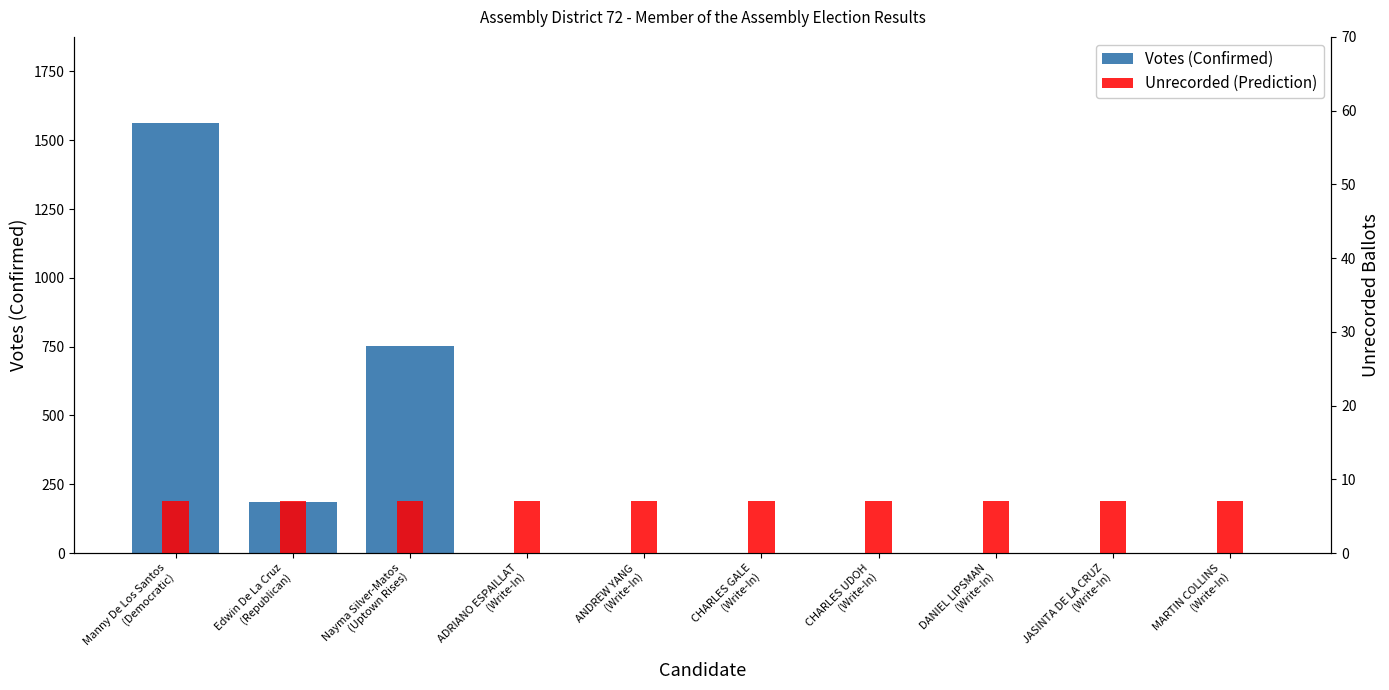

How many groups of bars are there?

10